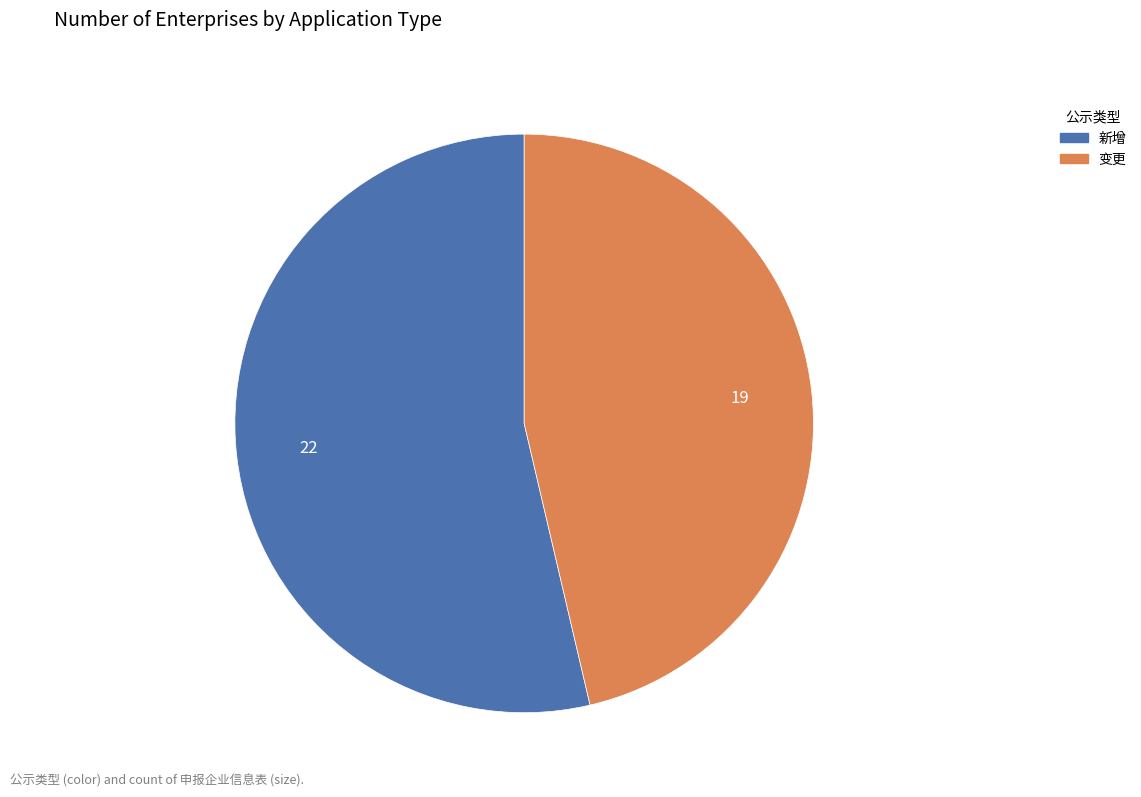

Which slice is the largest?

新增